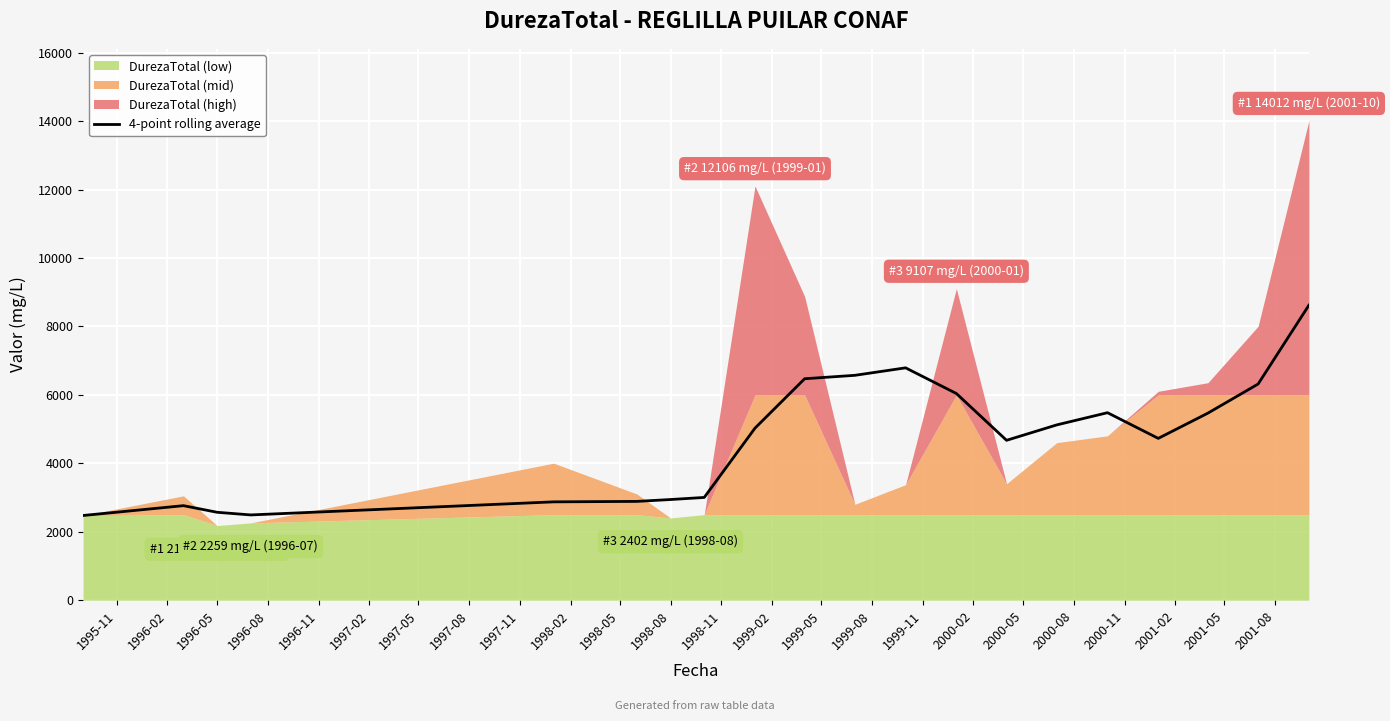

What is the highest value of the 4-point rolling average series?

8620.0